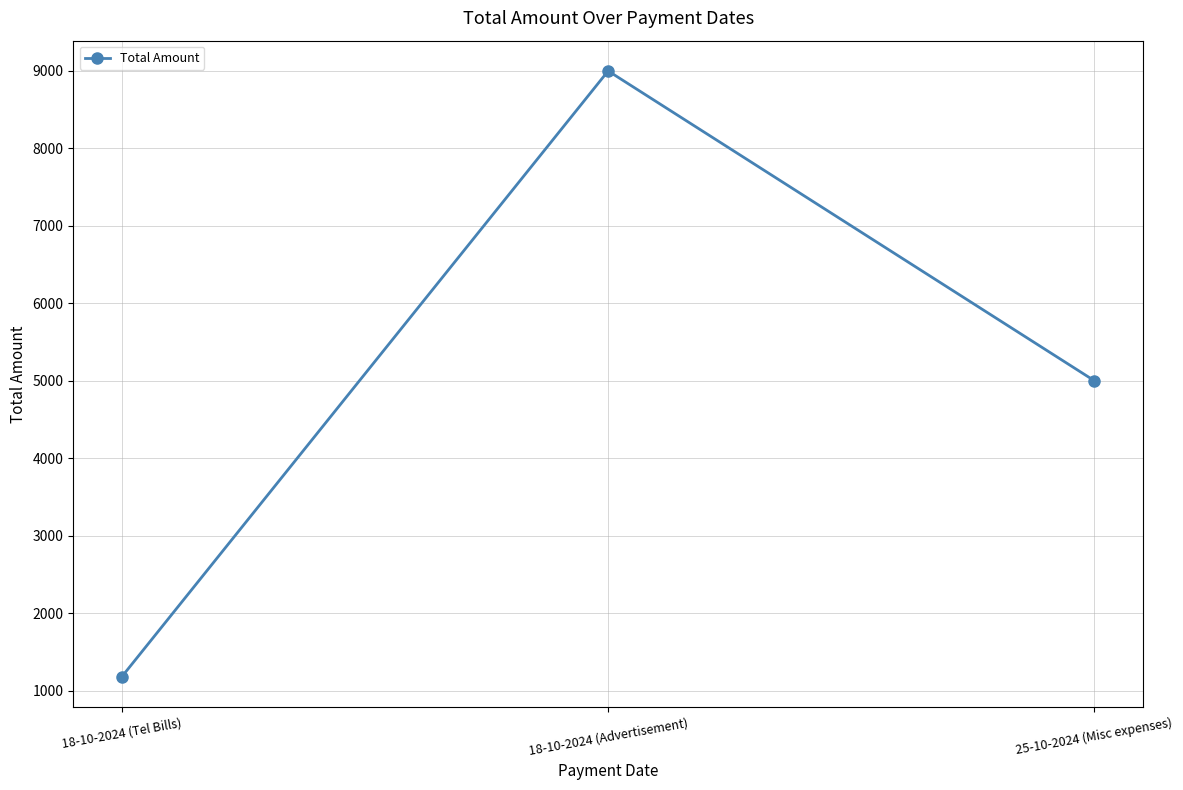

What position from the left is 18-10-2024 (Advertisement)?

2